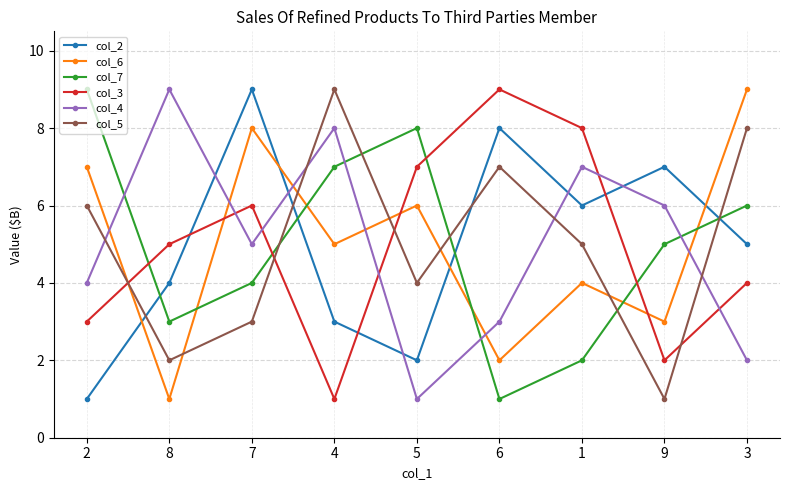

Where do col_5 and col_7 first cross each other?

7 and 4